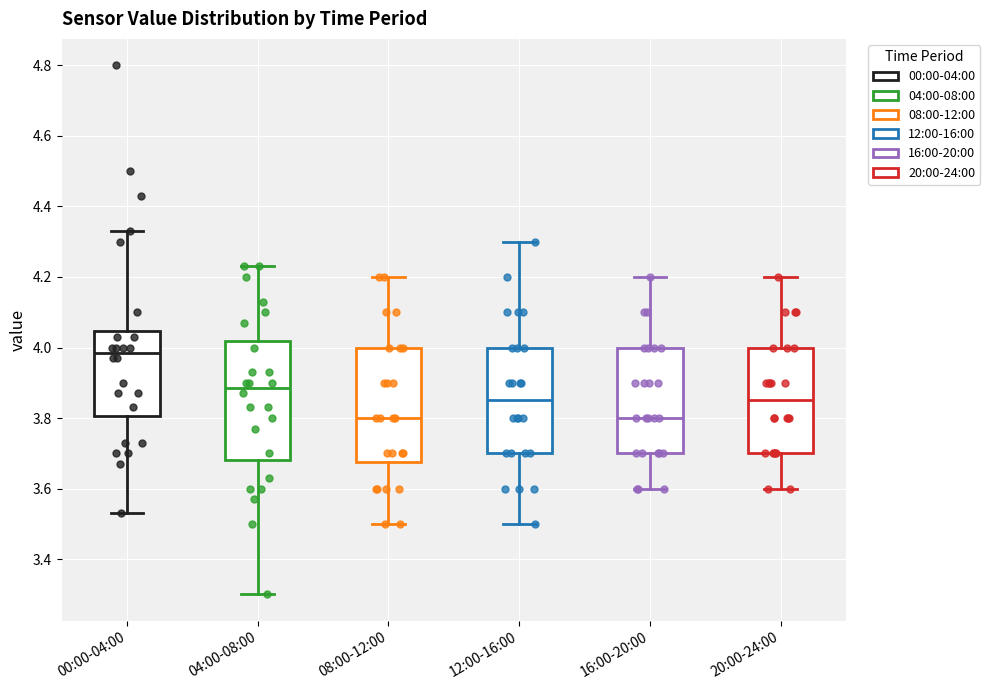

Reading left to right, read every box against the y-axis: the position of its median line, the range the box covers, and the ends of its whiskers. The values are not printed on the chart, so give them approximately, as read against the axis.

00:00-04:00: median 3.98, box 3.80 to 4.04, whiskers 3.54 to 4.34
04:00-08:00: median 3.88, box 3.68 to 4.02, whiskers 3.30 to 4.24
08:00-12:00: median 3.80, box 3.68 to 4.00, whiskers 3.50 to 4.20
12:00-16:00: median 3.86, box 3.70 to 4.00, whiskers 3.50 to 4.30
16:00-20:00: median 3.80, box 3.70 to 4.00, whiskers 3.60 to 4.20
20:00-24:00: median 3.86, box 3.70 to 4.00, whiskers 3.60 to 4.20